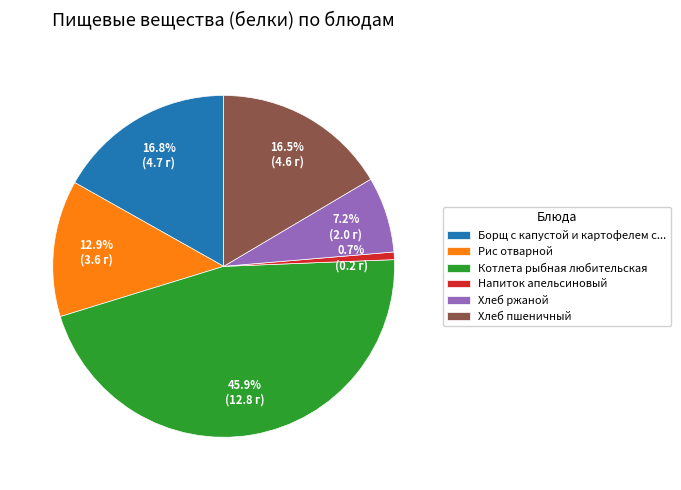

Between Борщ с капустой и картофелем с... and Хлеб ржаной, which is larger?

Борщ с капустой и картофелем с...